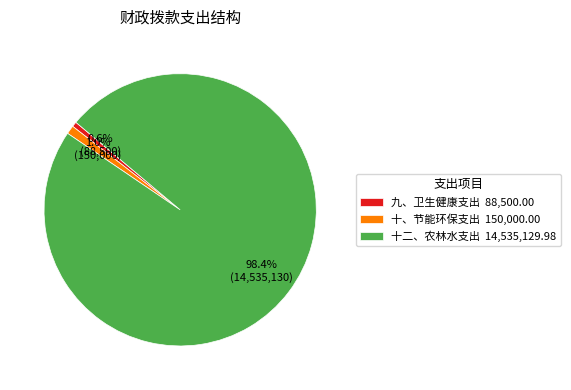

To the nearest percent, what portion does 九、卫生健康支出 represent?

1%